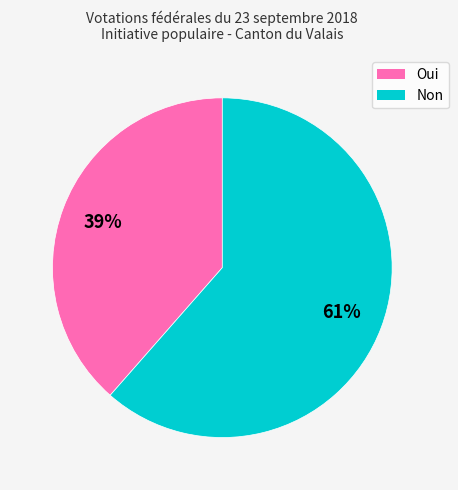

What is the ratio of the value at Oui to the value at Non?

0.6